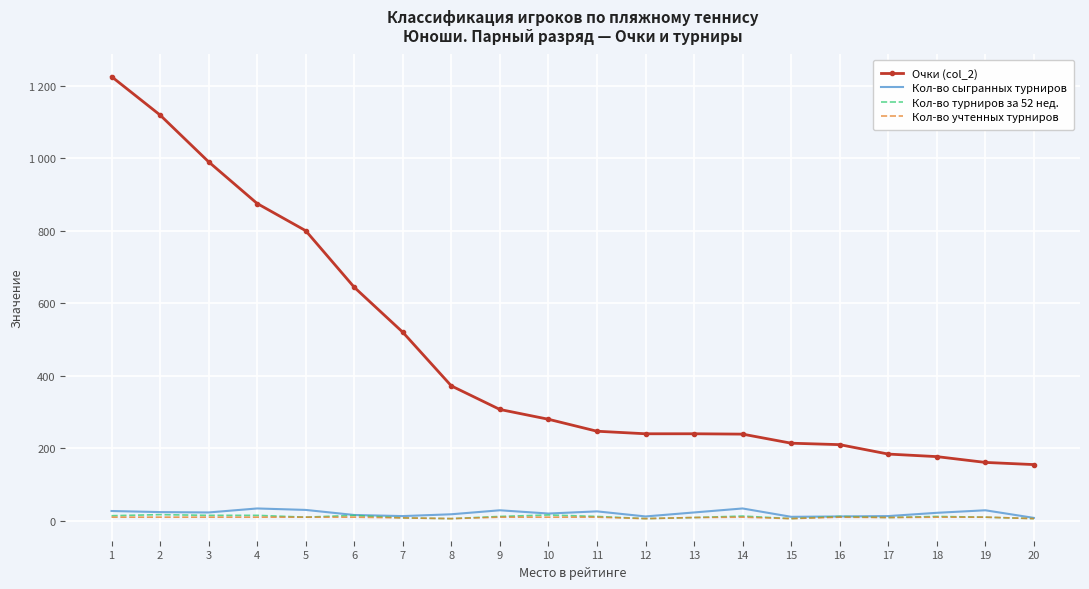

Which category has the lowest value in the Кол-во учтенных турниров series?

8